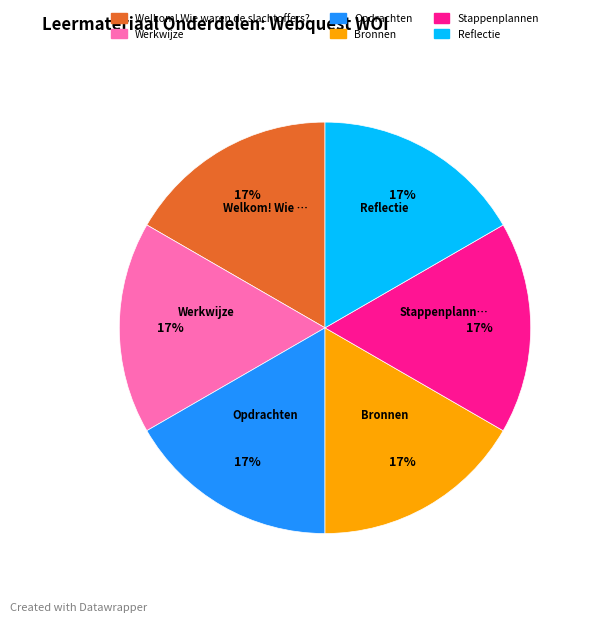

Is it true that Welkom! Wie waren de slachtoffers? is 25% of the pie?

False